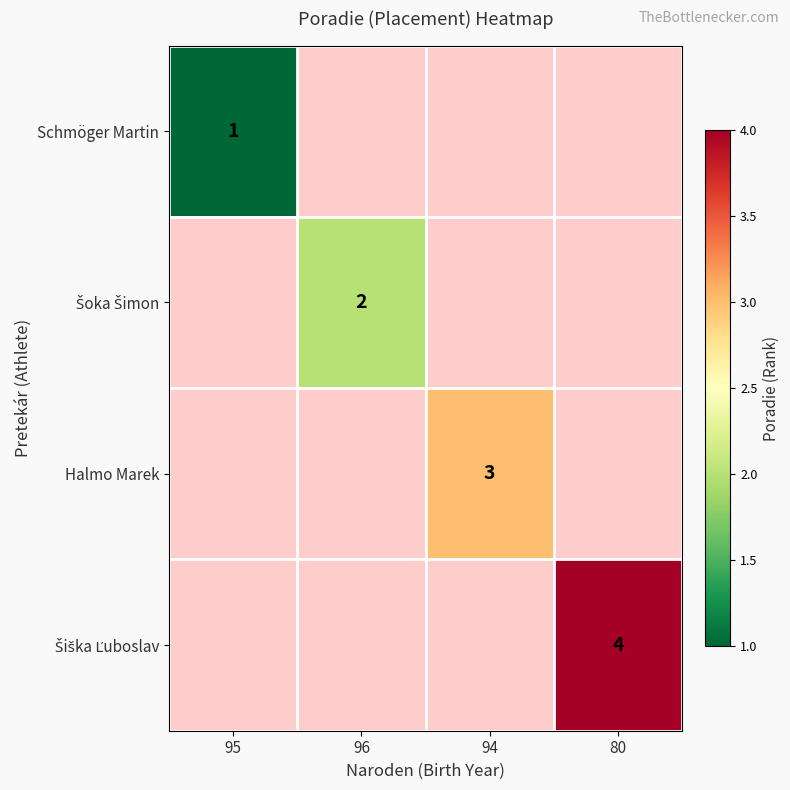

True or false: Halmo Marek has a value of 5 at 94.

False